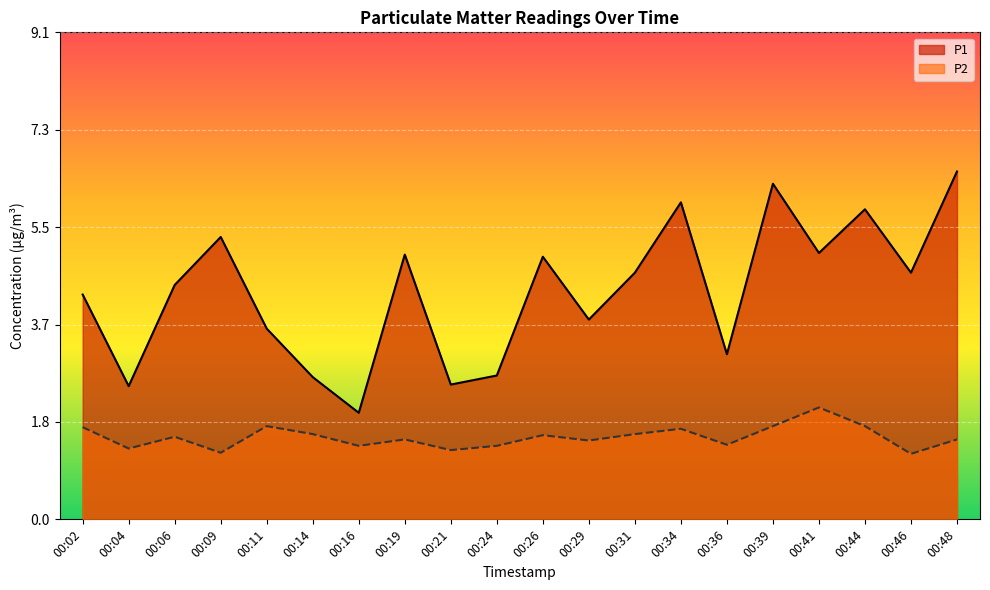

Where is the first local minimum for P1?

00:04